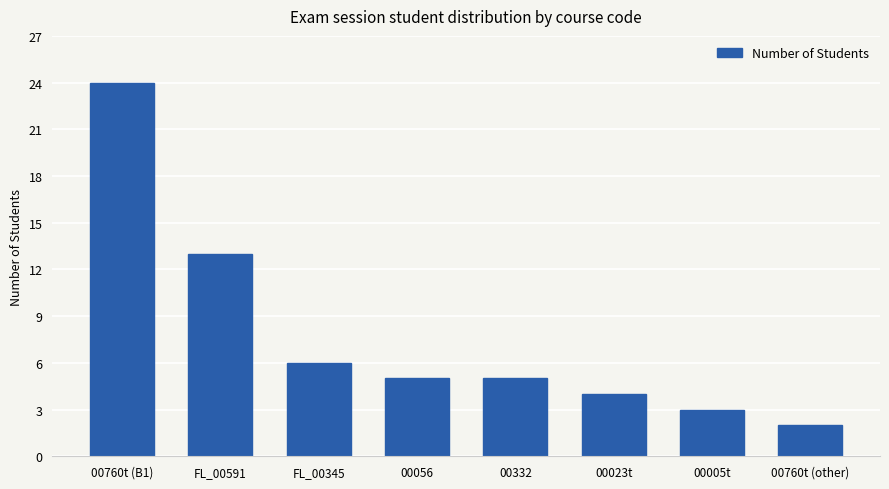

What is the greatest value displayed?

24